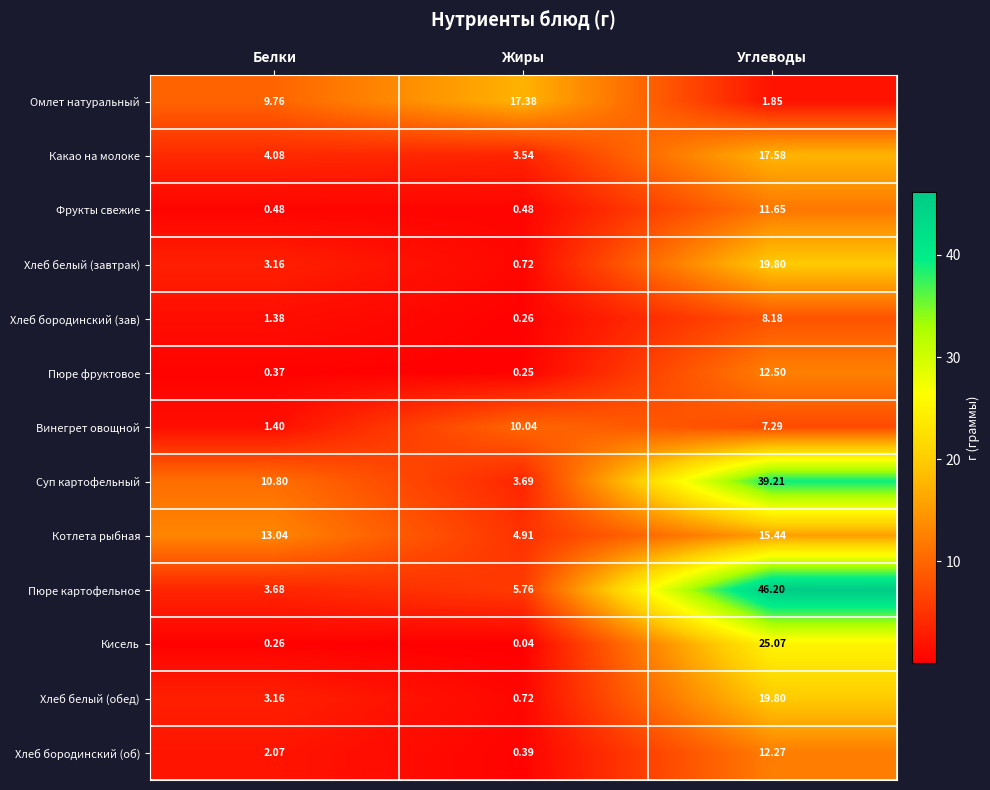

Which label corresponds to the largest value in the chart?

Углеводы